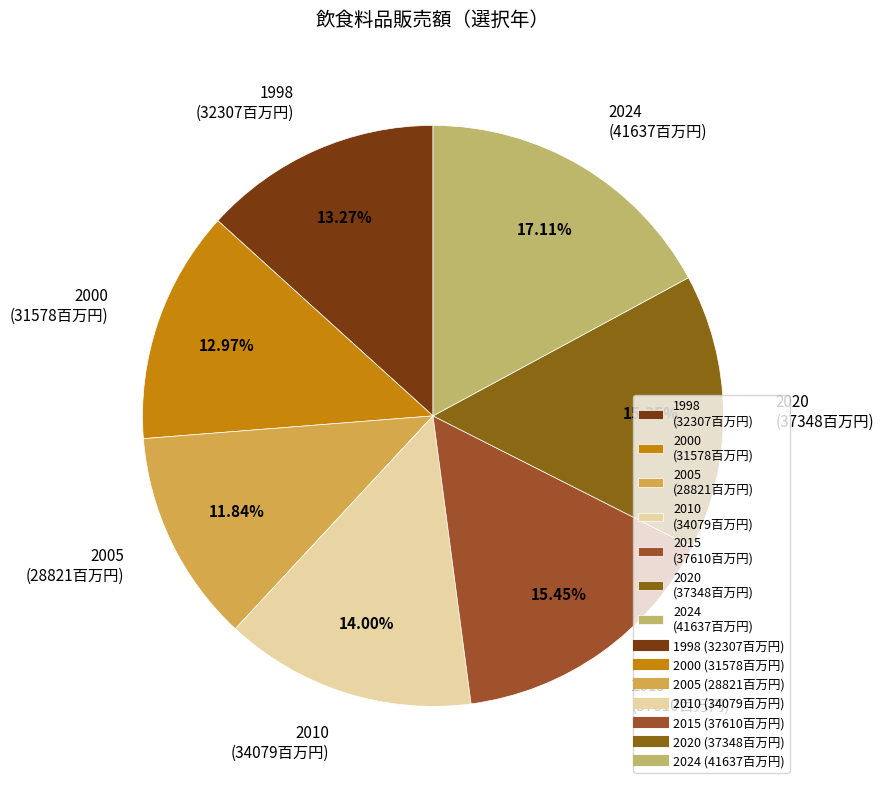

Is there a majority slice in this chart?

No